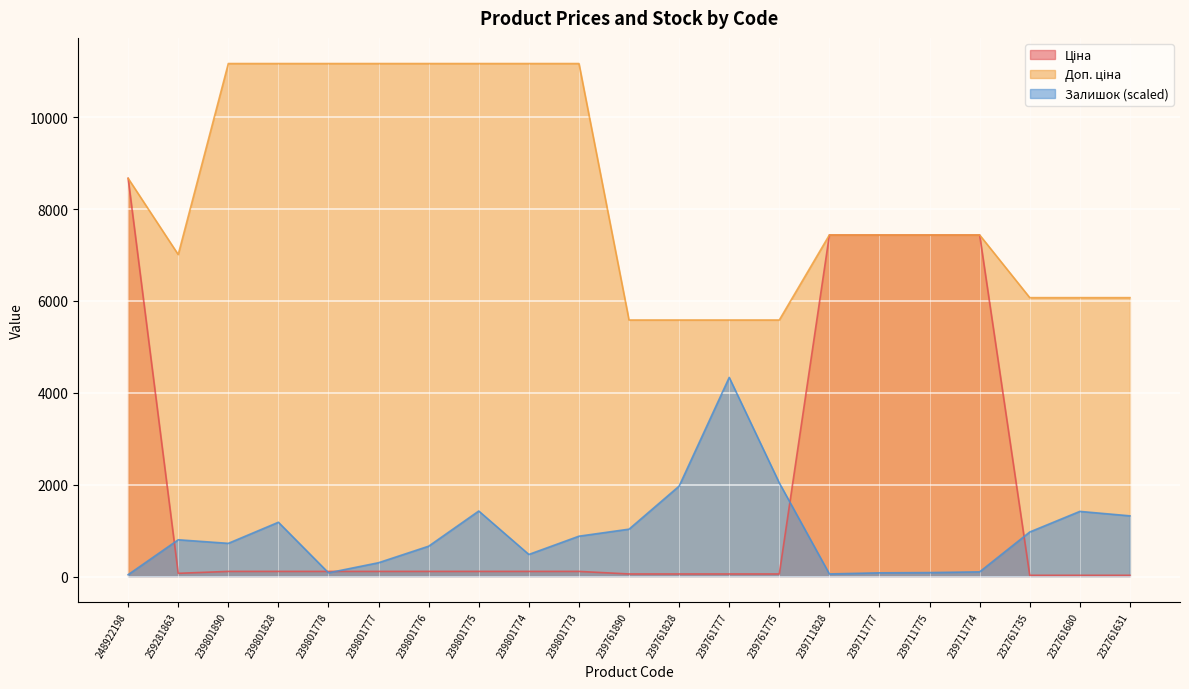

Between 239801777 and 239801776, which series saw the biggest shift?

Залишок (scaled)